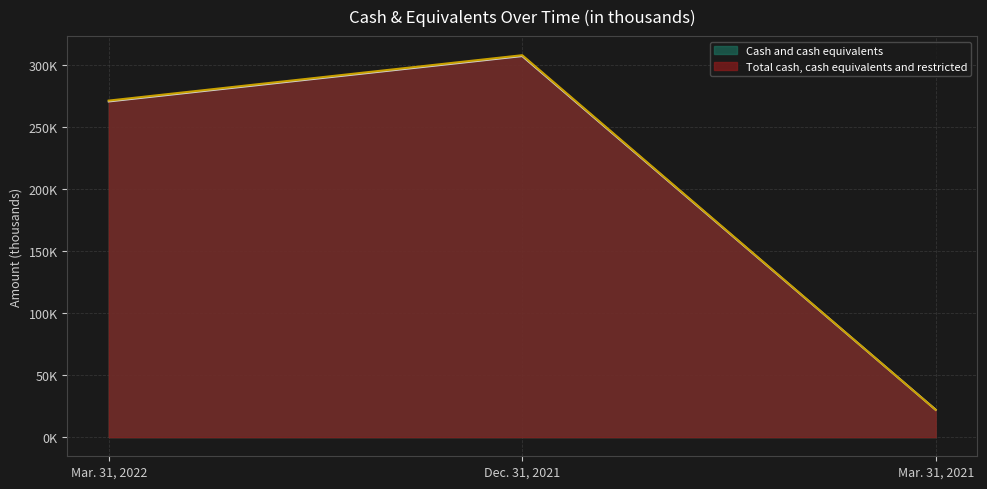

Rank the series by their maximum value, from lowest to highest.

Cash and cash equivalents, Total cash, cash equivalents and restricted